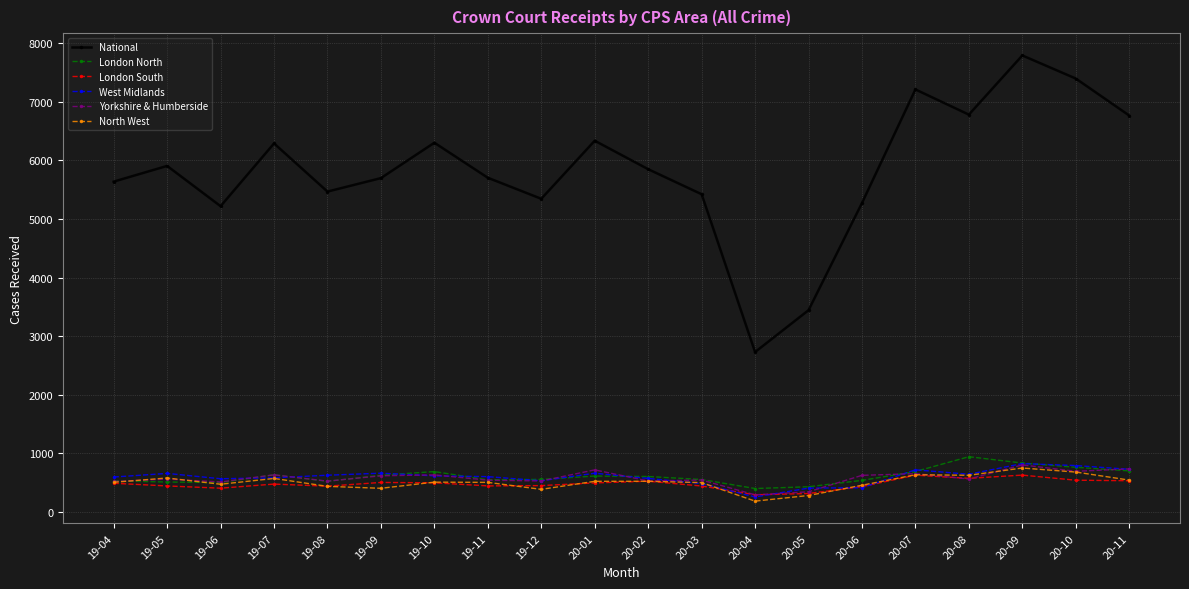

What is the sum of all Yorkshire & Humberside values?

11576